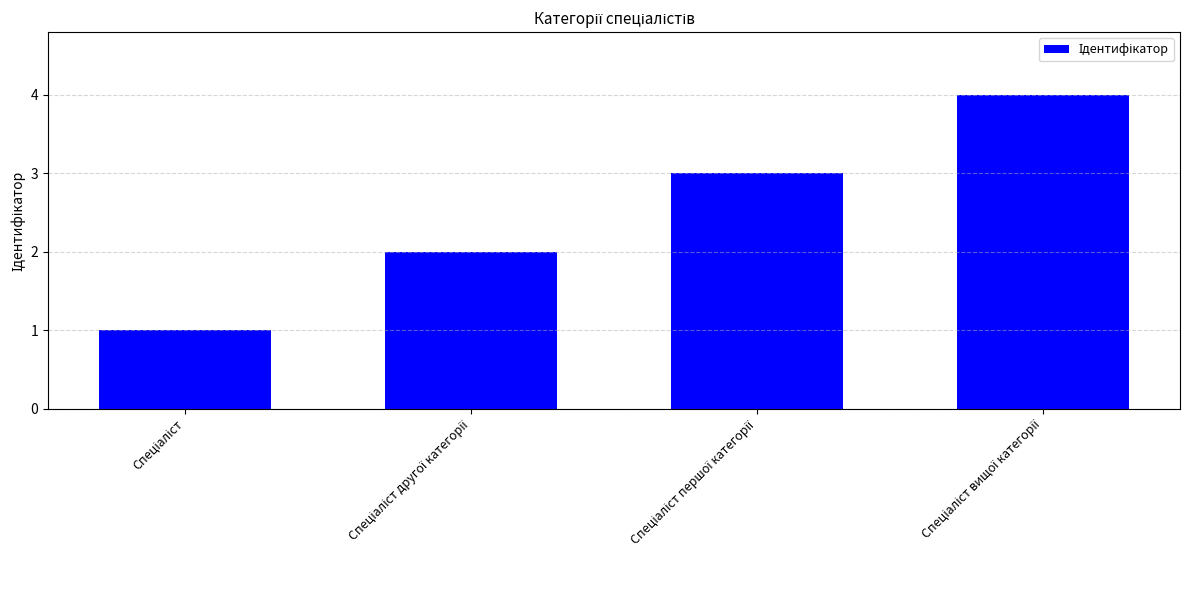

What is the difference between the maximum and minimum values?

3